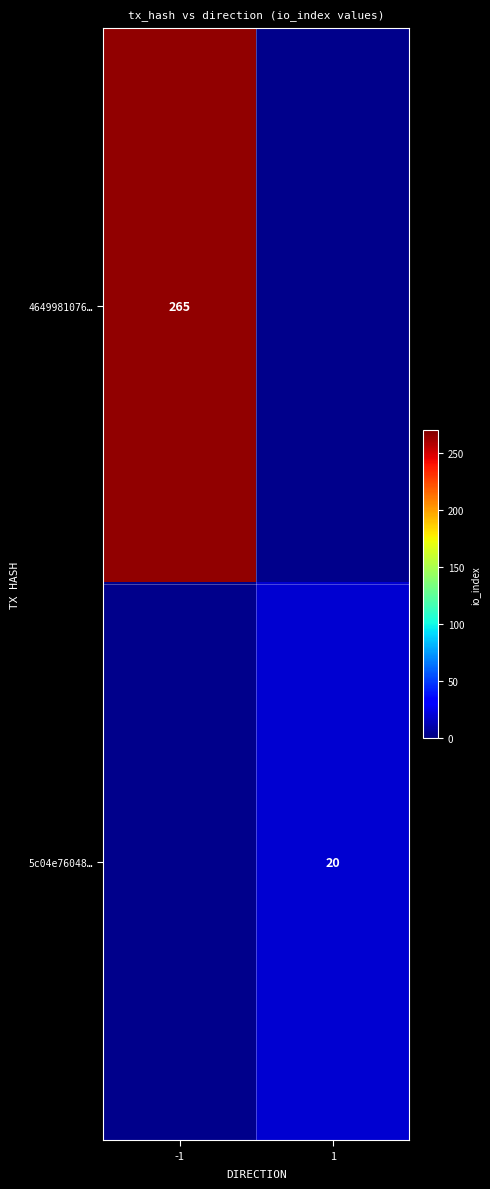

True or false: 4649981076… has a value of 460 at -1.

False